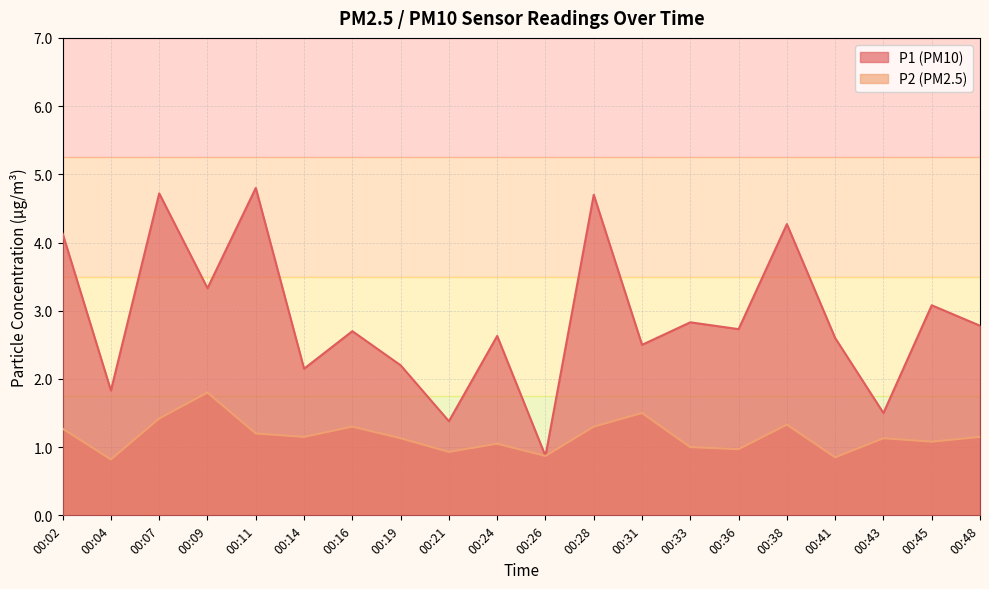

Which label corresponds to the smallest value in the chart?

00:04